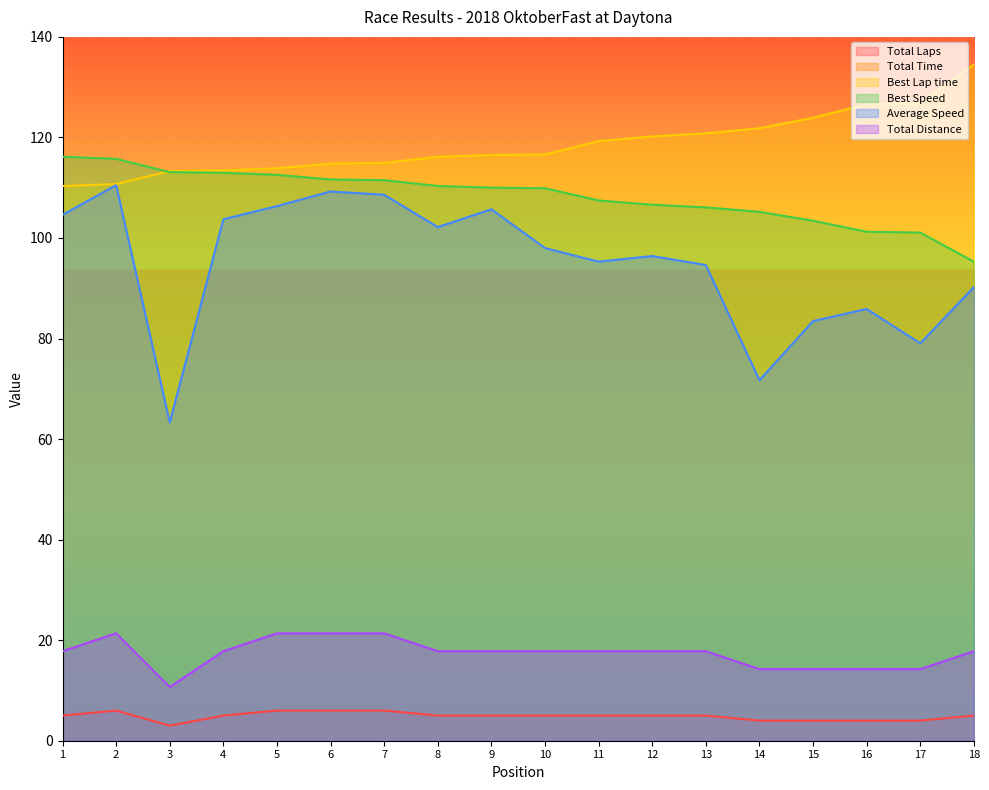

Count the Total Laps values in the range 4 to 5.

13